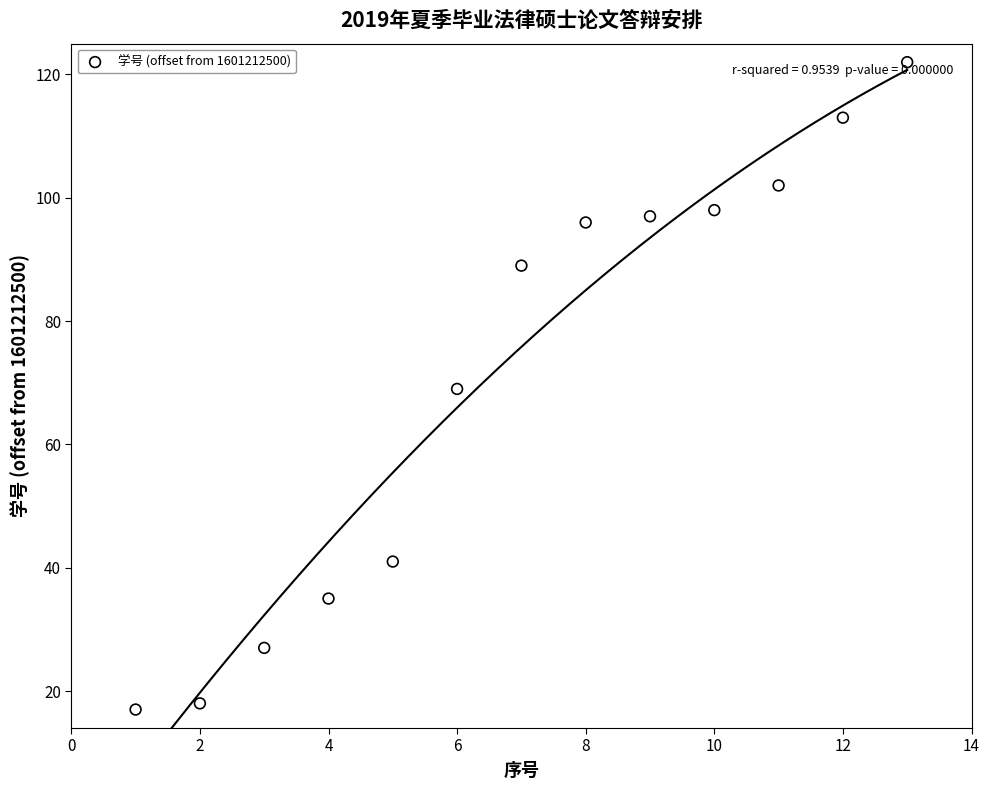

What is the range of X values (max minus min)?

12